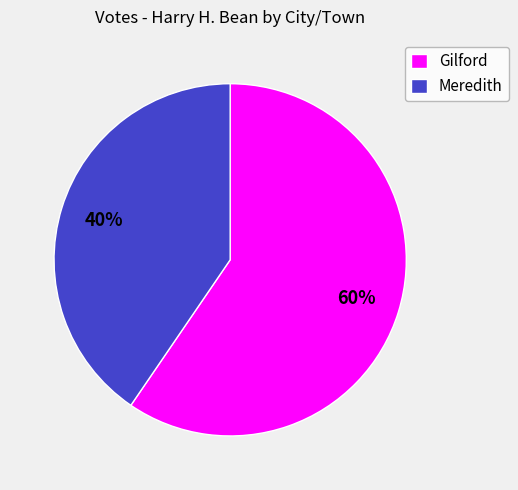

Rank the categories by value from highest to lowest.

Gilford, Meredith